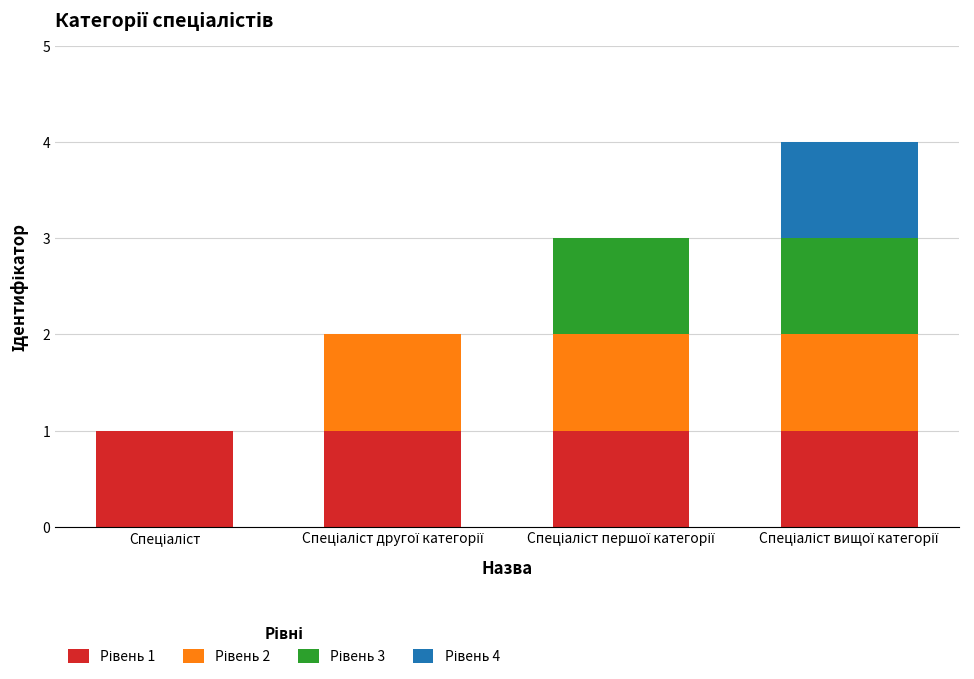

What is the average value of the Рівень 1 series?

1